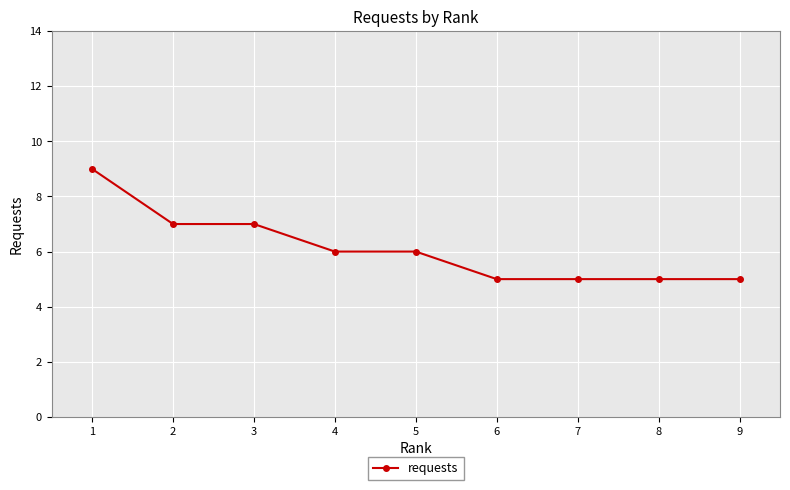

Is this an area chart (filled region under the line)?

No